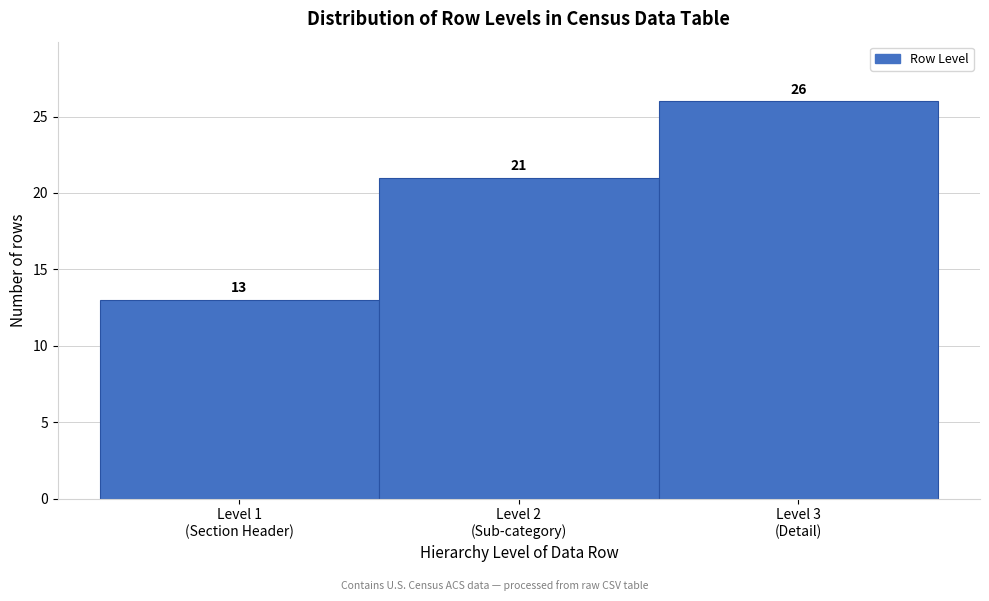

Reading left to right, transcribe all the data shown in this chart.

13	21	26